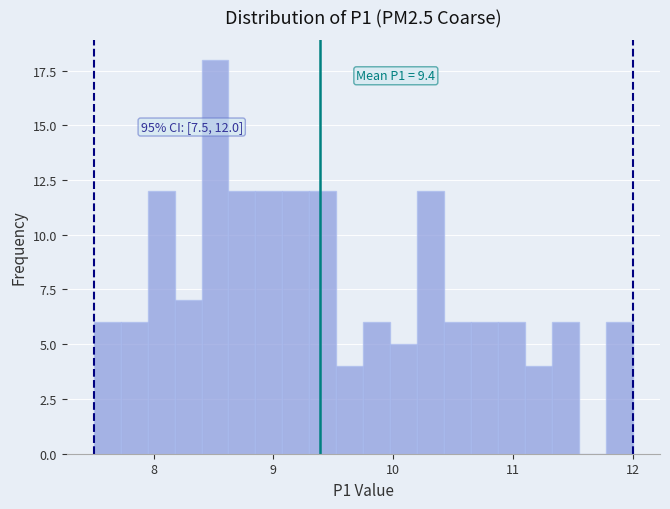

Around what value on the x-axis is the tallest bar? Give the approximate position of its centre, as read against the axis.

8.5